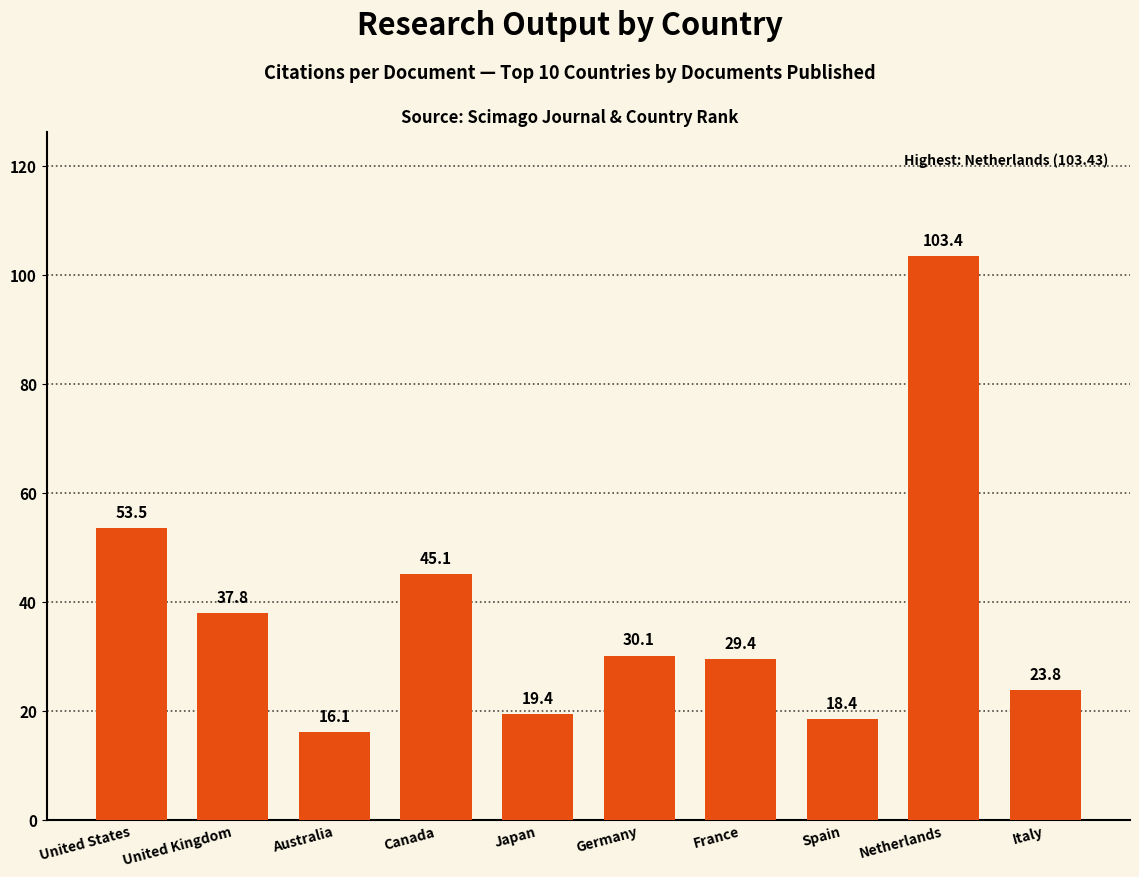

Is it true that the value at Spain is 18.4?

True